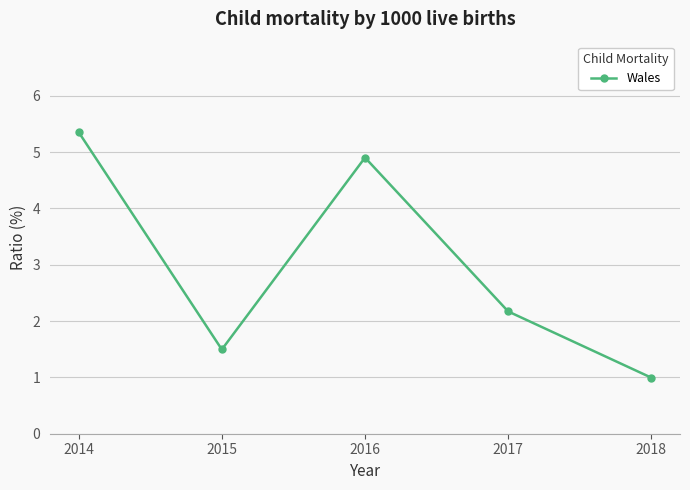

Which has a higher value, 2015 or 2014?

2014